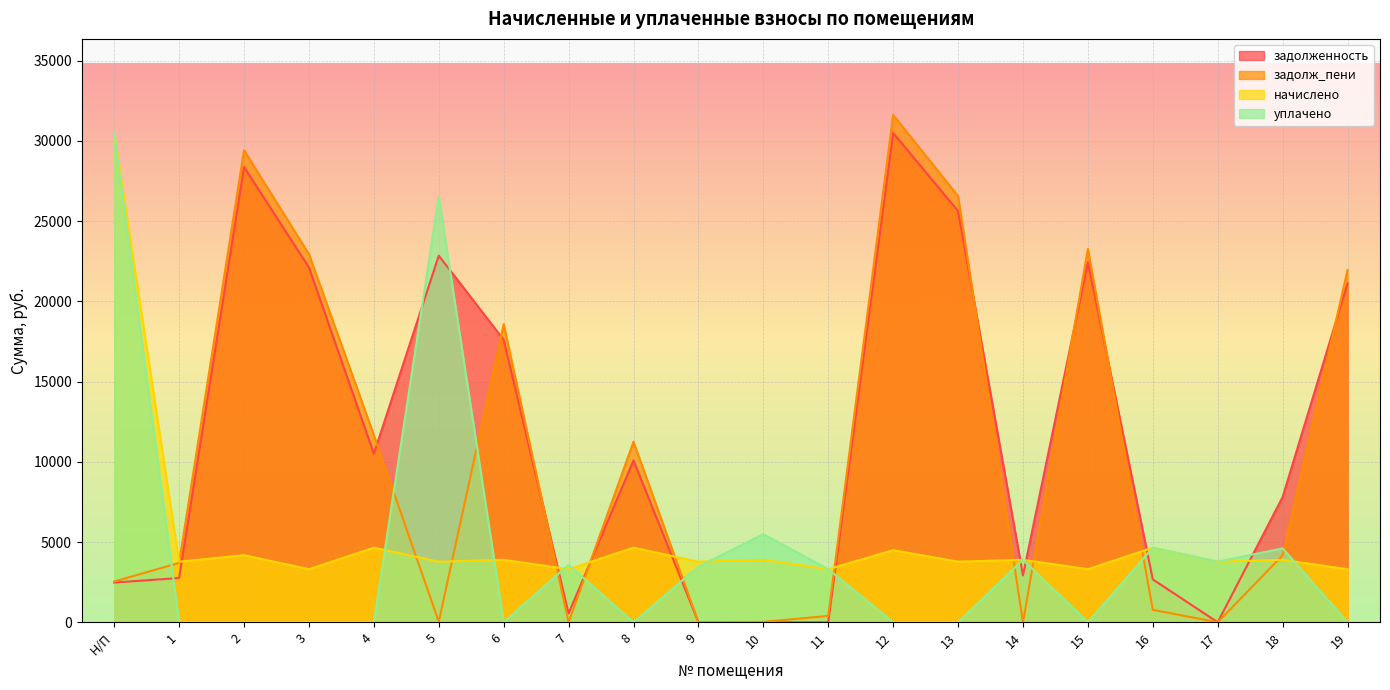

What are all the series names shown in the legend?

задолженность, задолж_пени, начислено, уплачено